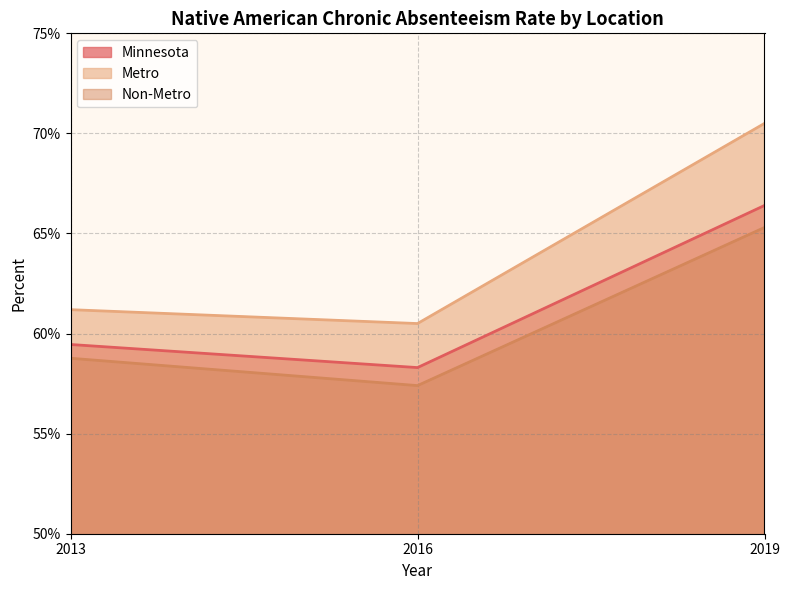

What is the difference between the maximum and minimum values in the Minnesota series?

0.1